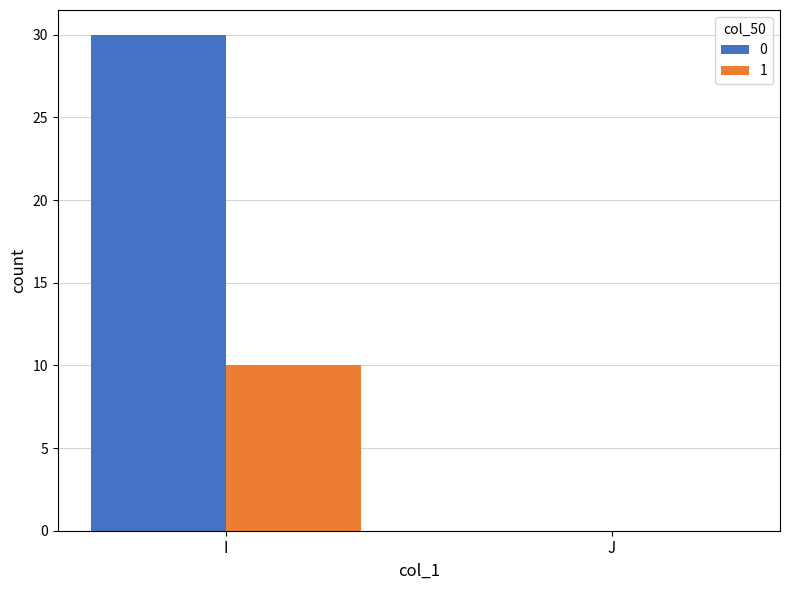

How many groups of bars are there?

2